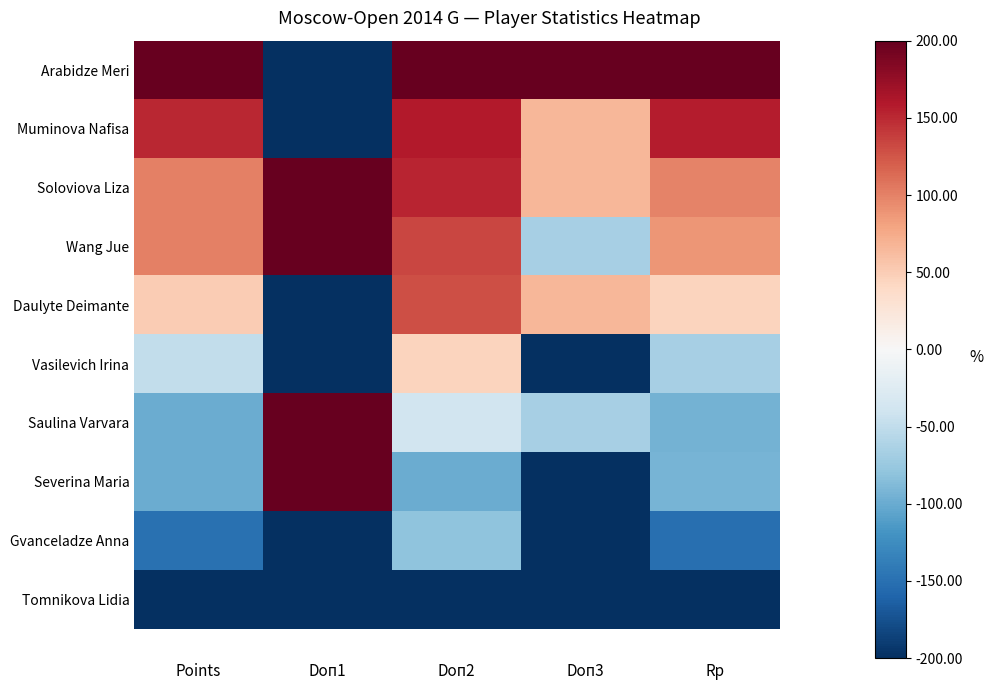

What is the sum of all Gvanceladze Anna values?

-781.9